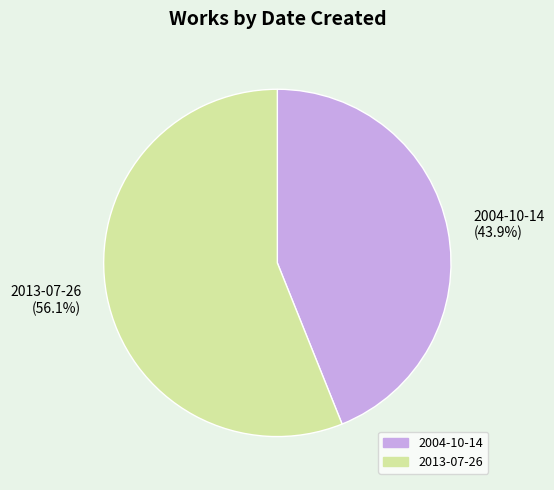

How many slices are in this pie chart?

2